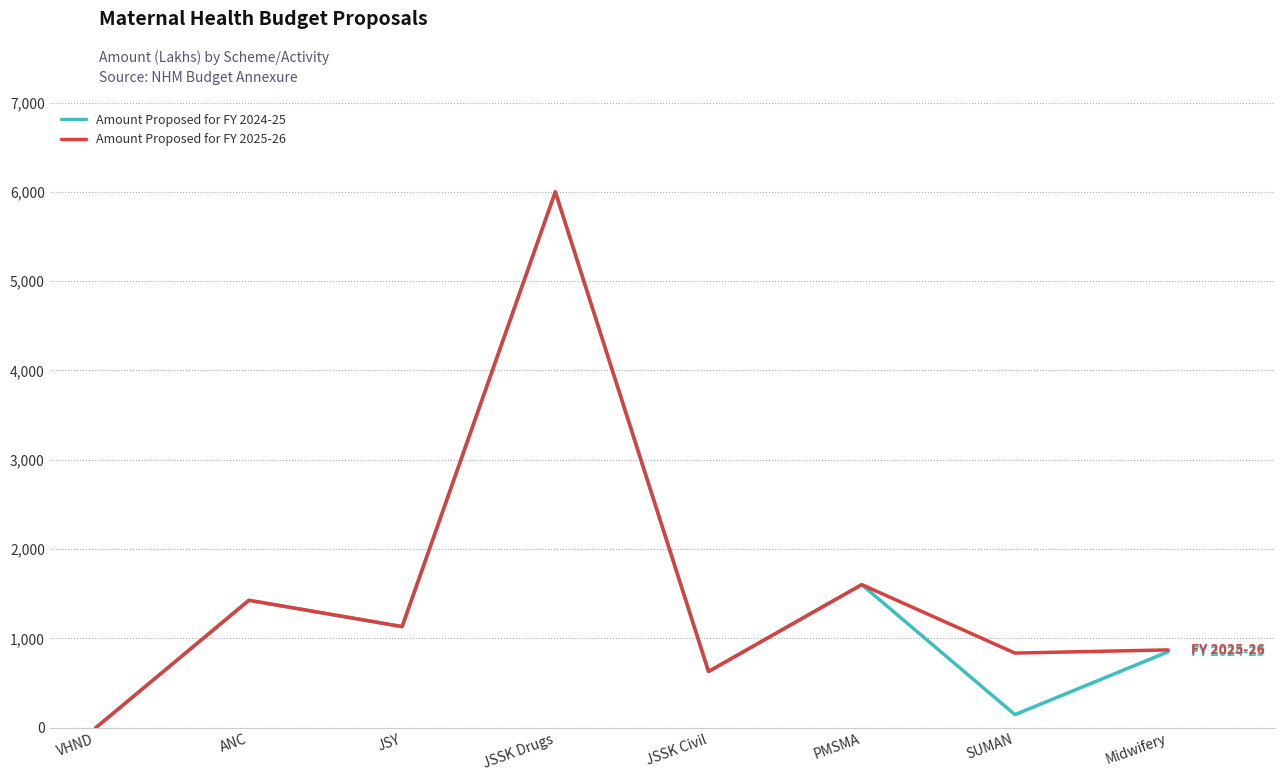

Is the value of Amount Proposed for FY 2024-25 at Midwifery greater than the value of Amount Proposed for FY 2025-26 at ANC?

No